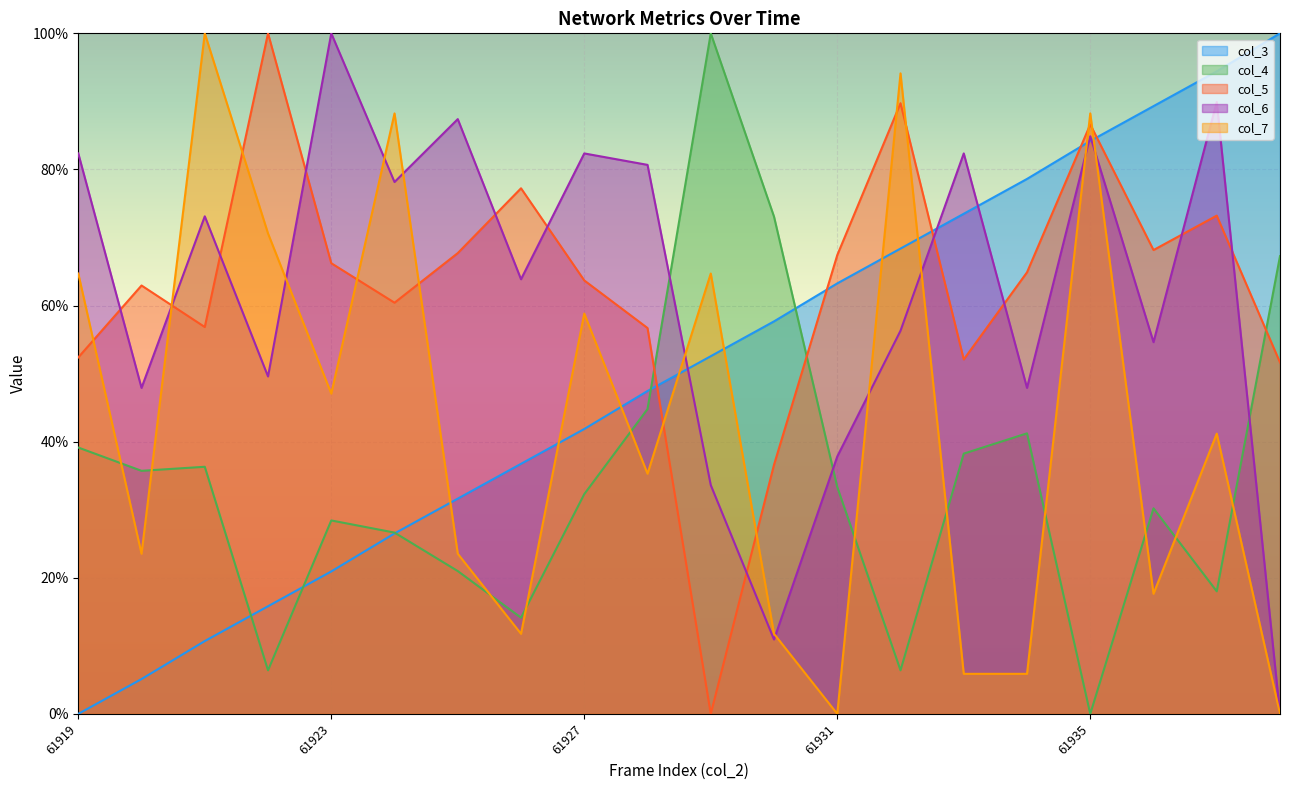

List the labels in order of col_6 value, smallest first.

61938, 61930, 61929, 61931, 61920, 61934, 61922, 61936, 61932, 61926, 61921, 61924, 61928, 61919, 61927, 61933, 61935, 61925, 61937, 61923